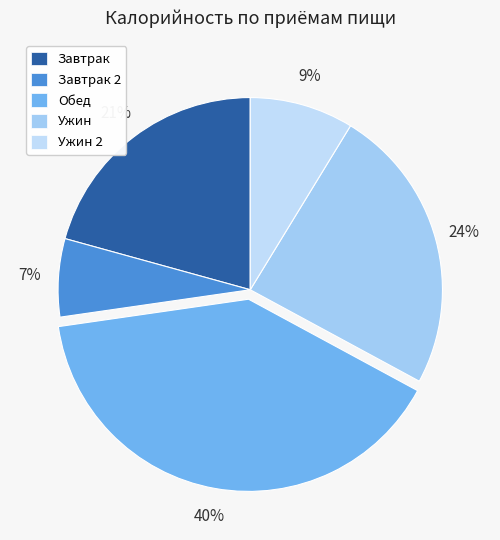

How many slices are in this pie chart?

5